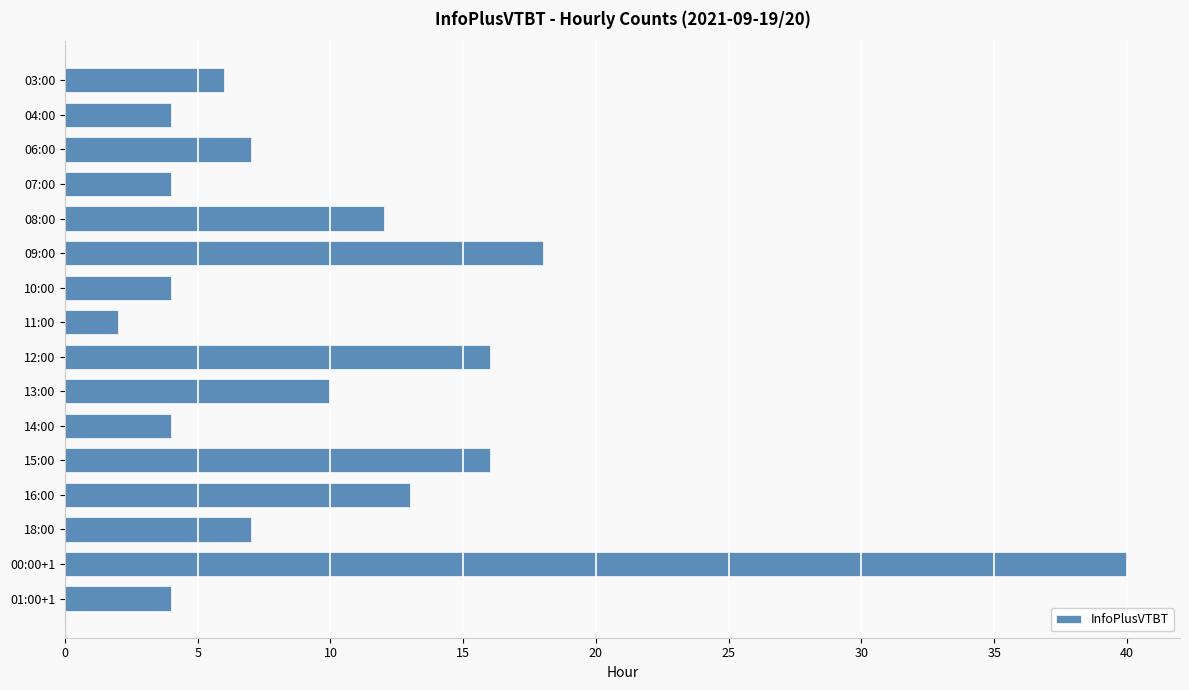

What is the ratio of the value at 13:00 to the value at 18:00?

1.4